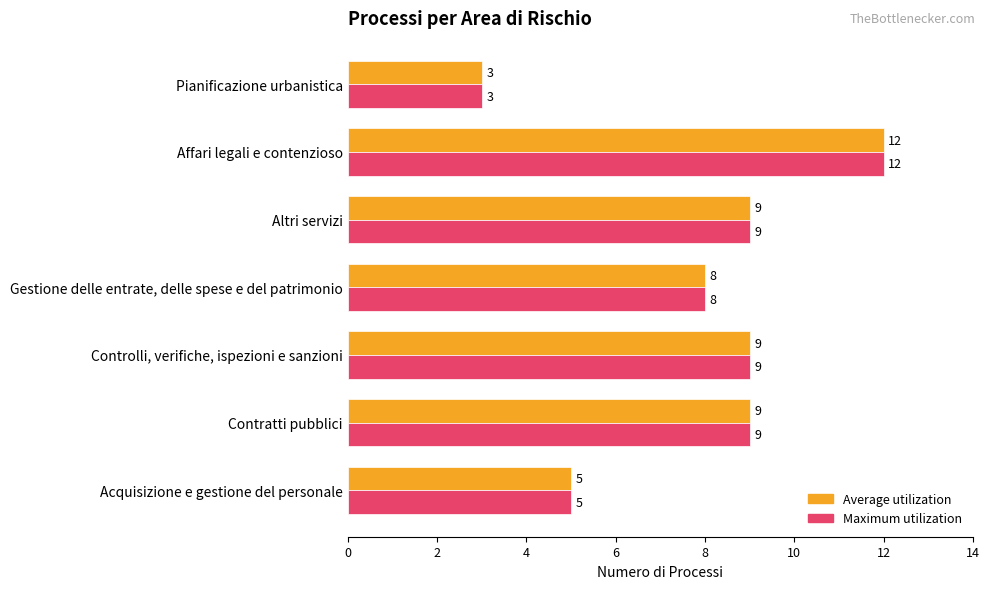

Count the Average utilization values in the range 5 to 9.

5